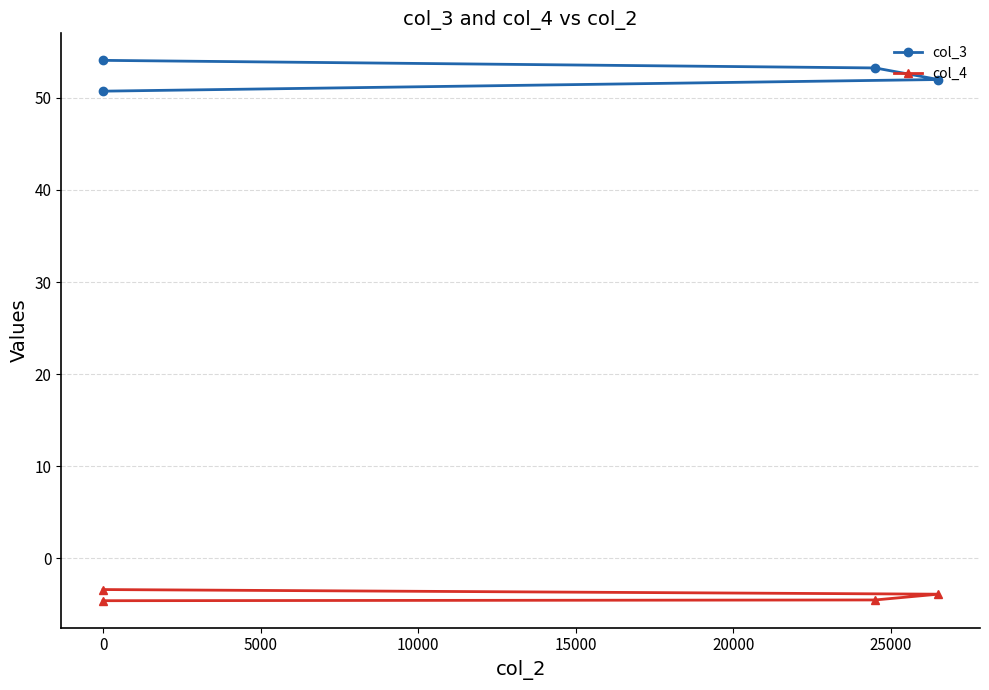

Is it true that col_3 equals 33.7 at 0?

False